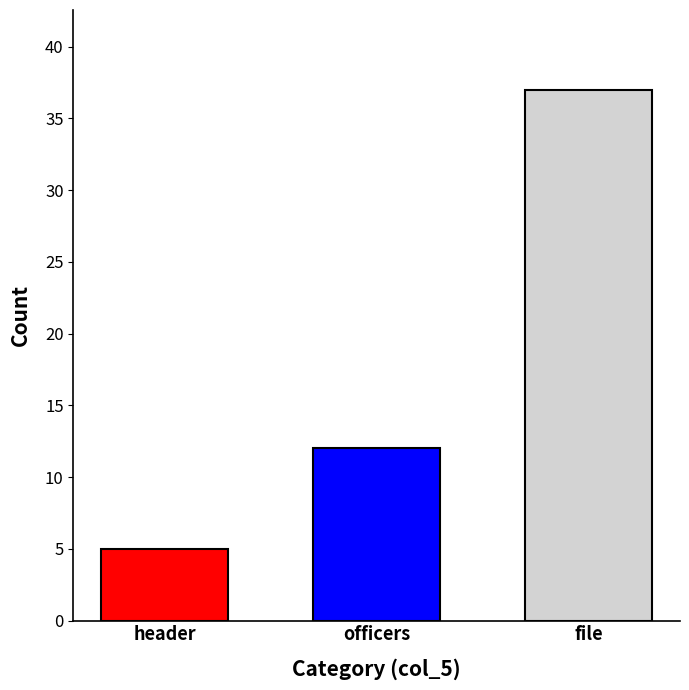

What is the spread (max minus min) of values at officers?

32